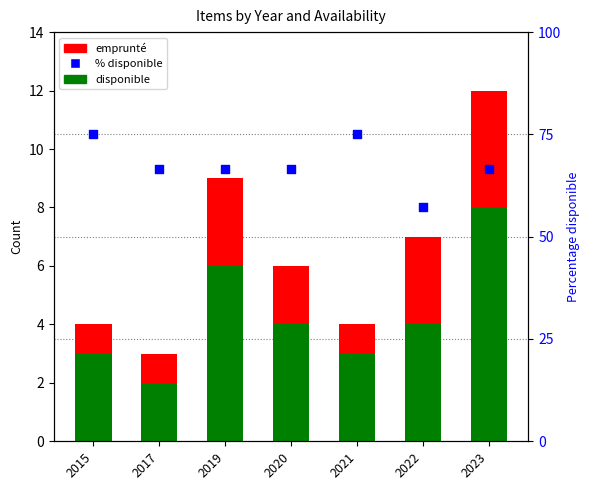

Which series has the largest total across all categories?

% disponible